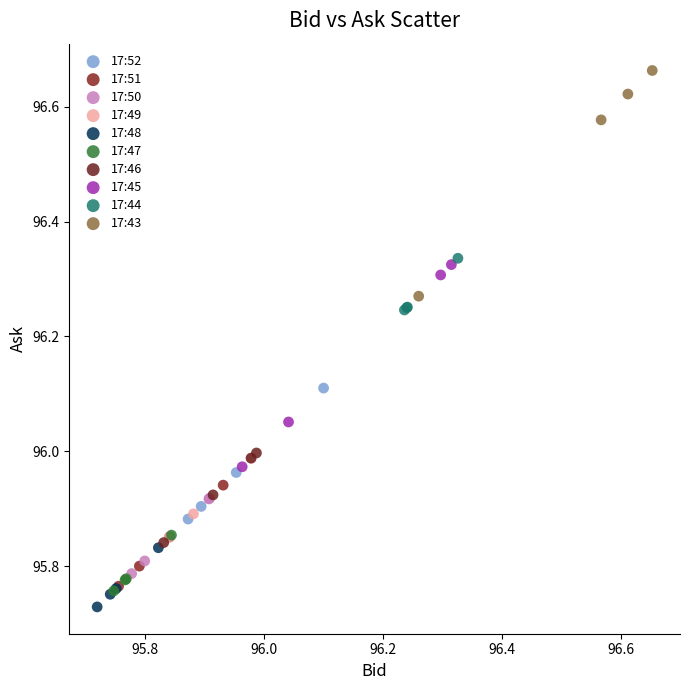

Which series contains the highest Y value?

17:43